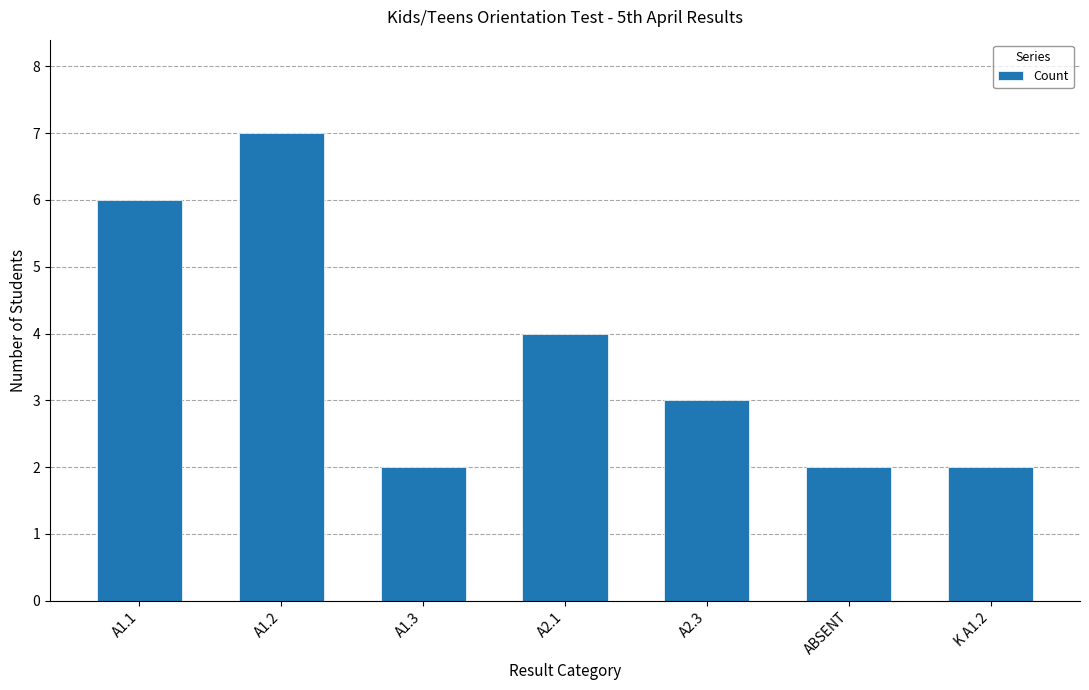

Reading right to left, transcribe all the data shown in this chart.

2	2	3	4	2	7	6